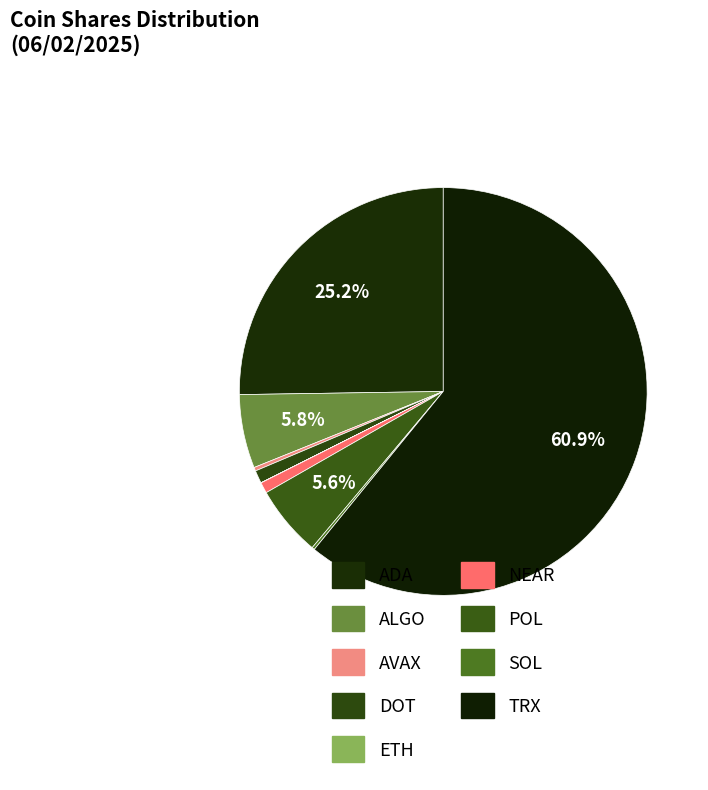

To the nearest percent, what portion does NEAR represent?

1%